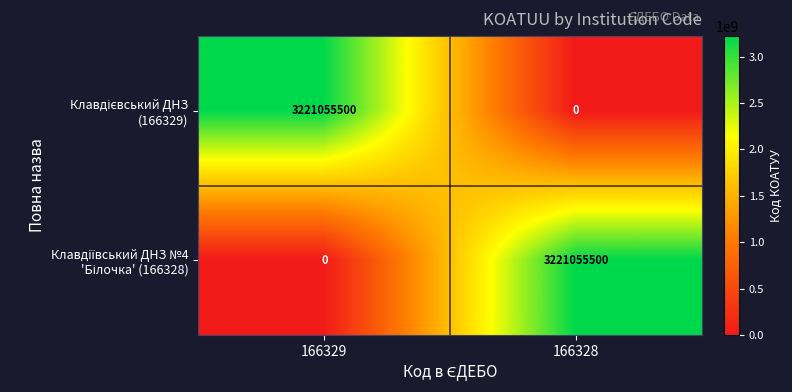

What is the total value across all series at 166328?

3221055500